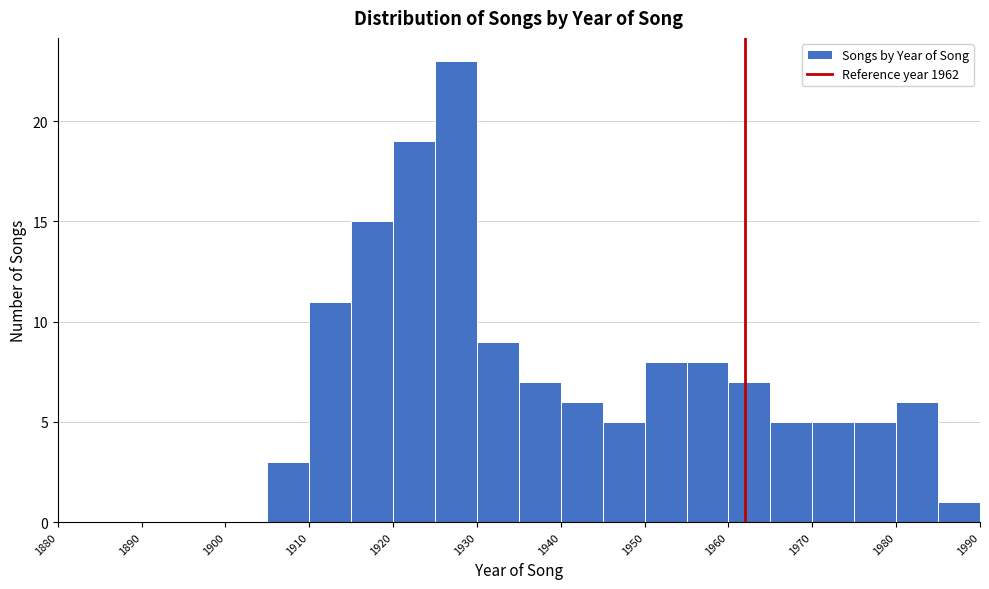

What is the height of the bar covering 1945 to 1950 on the x-axis? The values are not printed on the chart, so give them approximately, as read against the axis.

5